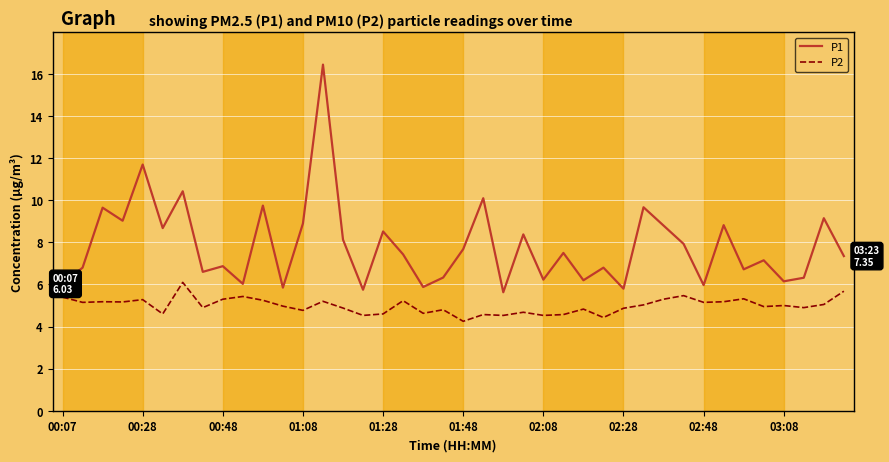

What is the highest value of the P2 series?

6.1